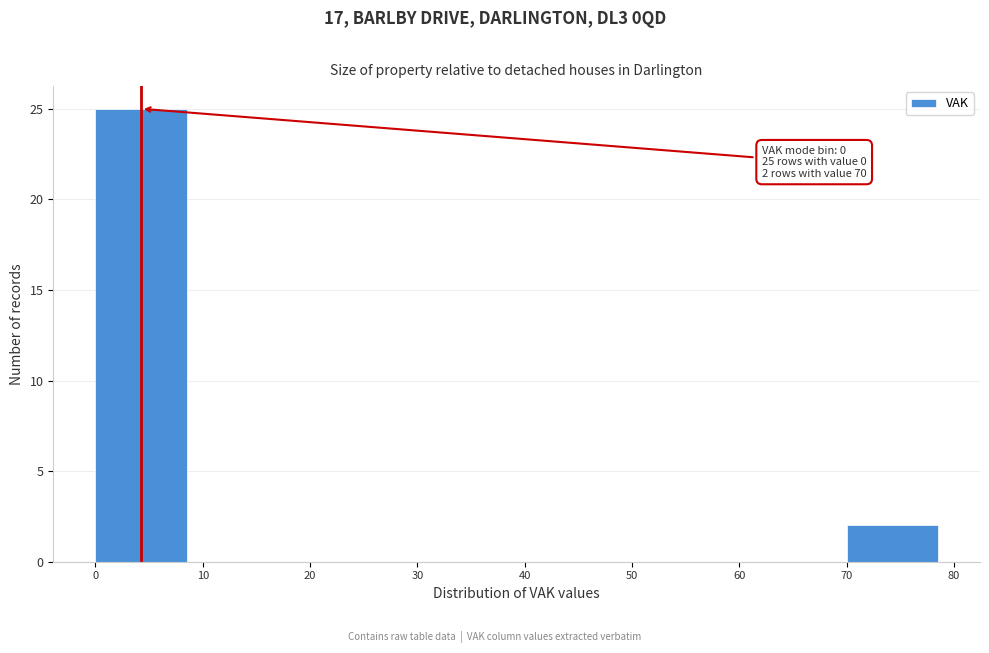

Which range on the x-axis has the tallest bar?

0 to 10